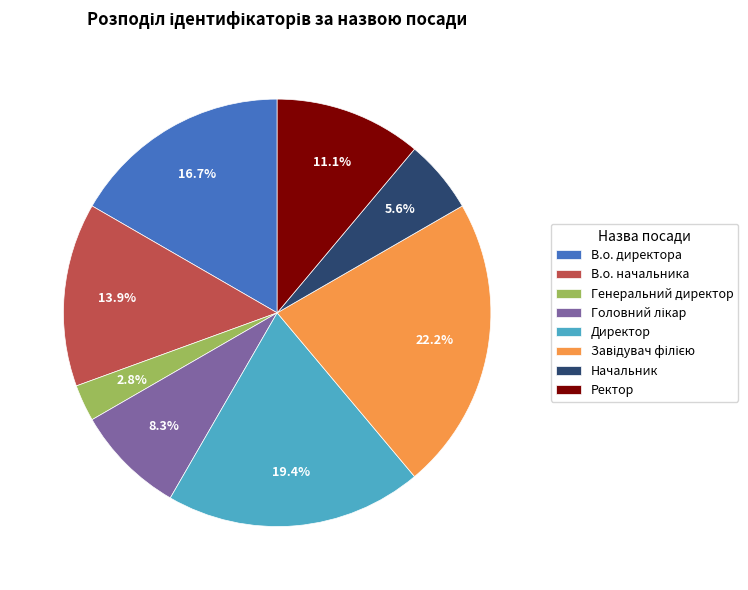

Which slice is the smallest?

Генеральний директор